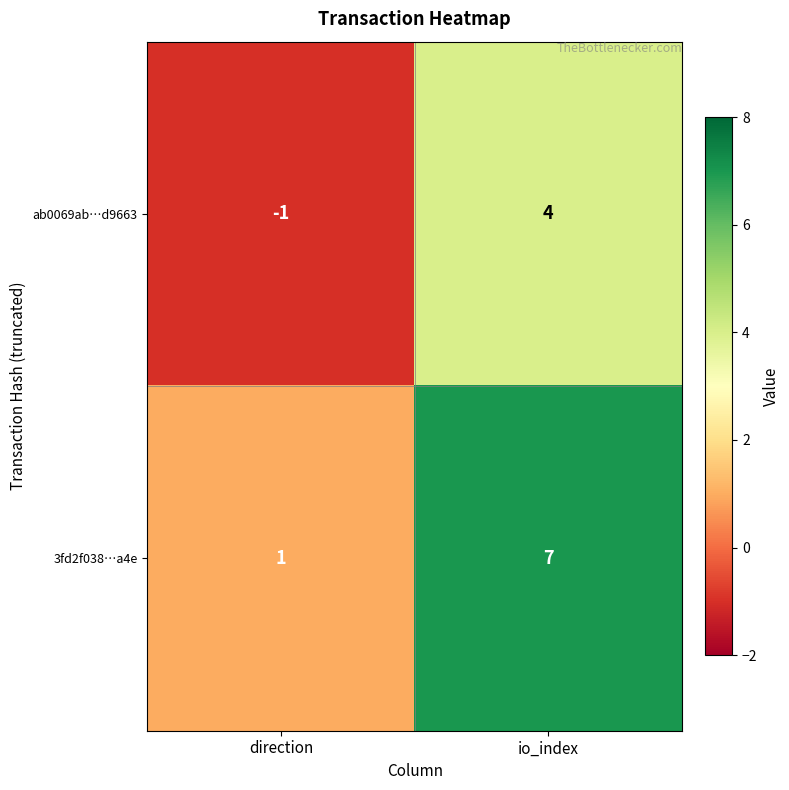

Between direction and io_index, which series saw the biggest shift?

3fd2f038…a4e